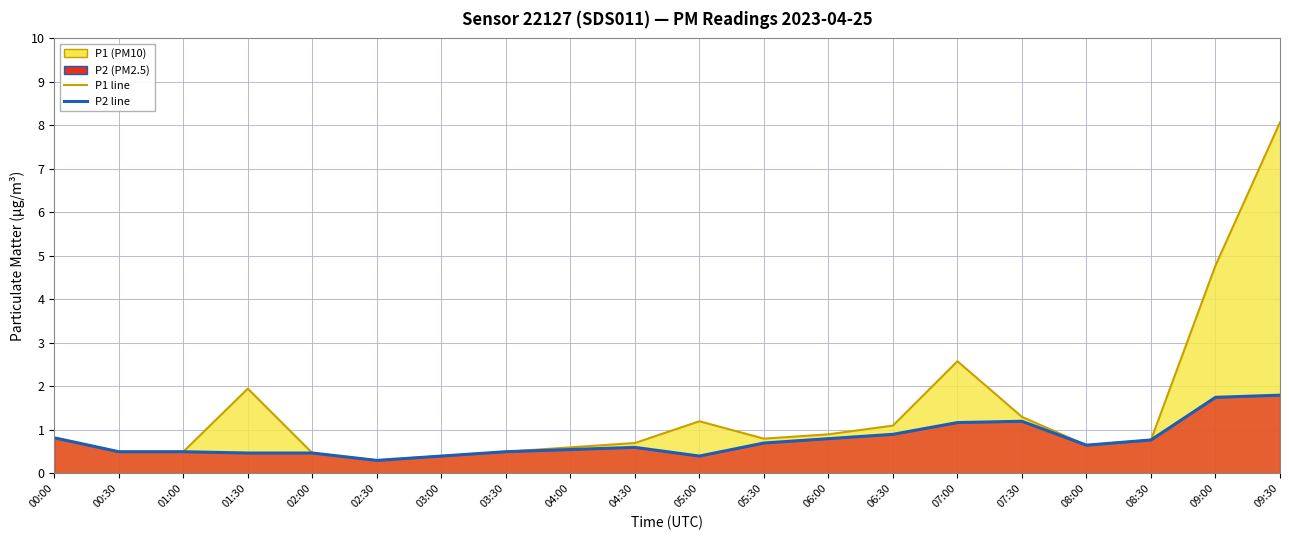

Reading left to right, extract all data points from this chart.

P1: 00:00=0.8	00:30=0.5	01:00=0.5	01:30=1.9	02:00=0.5	02:30=0.3	03:00=0.4	03:30=0.5	04:00=0.6	04:30=0.7	05:00=1.2	05:30=0.8	06:00=0.9	06:30=1.1	07:00=2.6	07:30=1.3	08:00=0.7	08:30=0.8	09:00=4.8	09:30=8.1
P2: 00:00=0.8	00:30=0.5	01:00=0.5	01:30=0.5	02:00=0.5	02:30=0.3	03:00=0.4	03:30=0.5	04:00=0.6	04:30=0.6	05:00=0.4	05:30=0.7	06:00=0.8	06:30=0.9	07:00=1.2	07:30=1.2	08:00=0.7	08:30=0.8	09:00=1.8	09:30=1.8